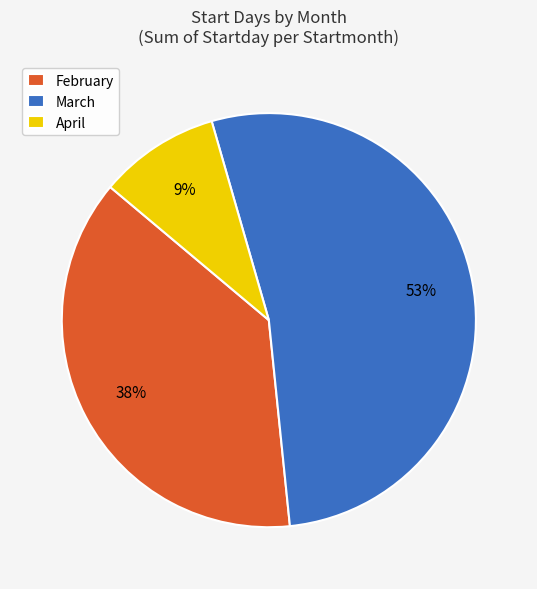

Is there a majority slice in this chart?

Yes